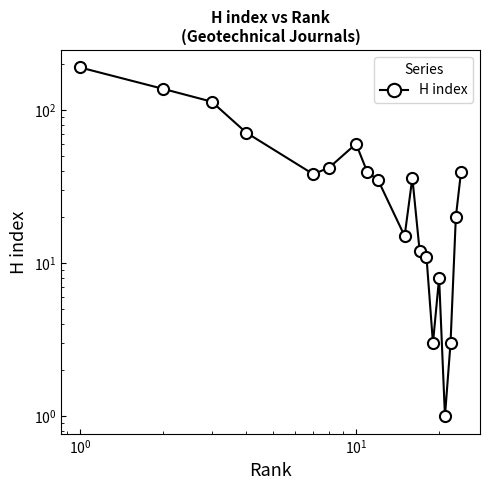

The value at 6 is 20. True or false?

False